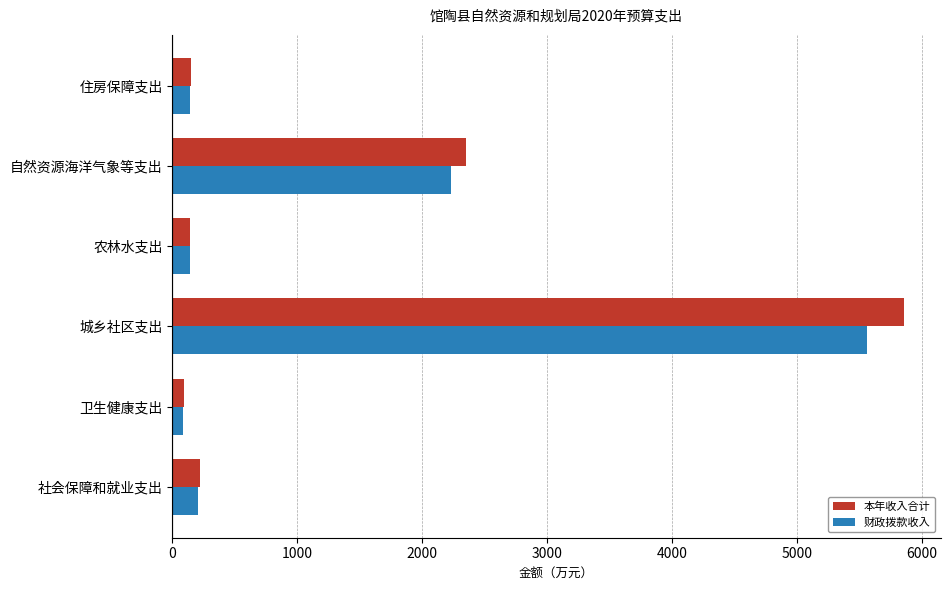

At which label is 本年收入合计 closest to 2975?

自然资源海洋气象等支出